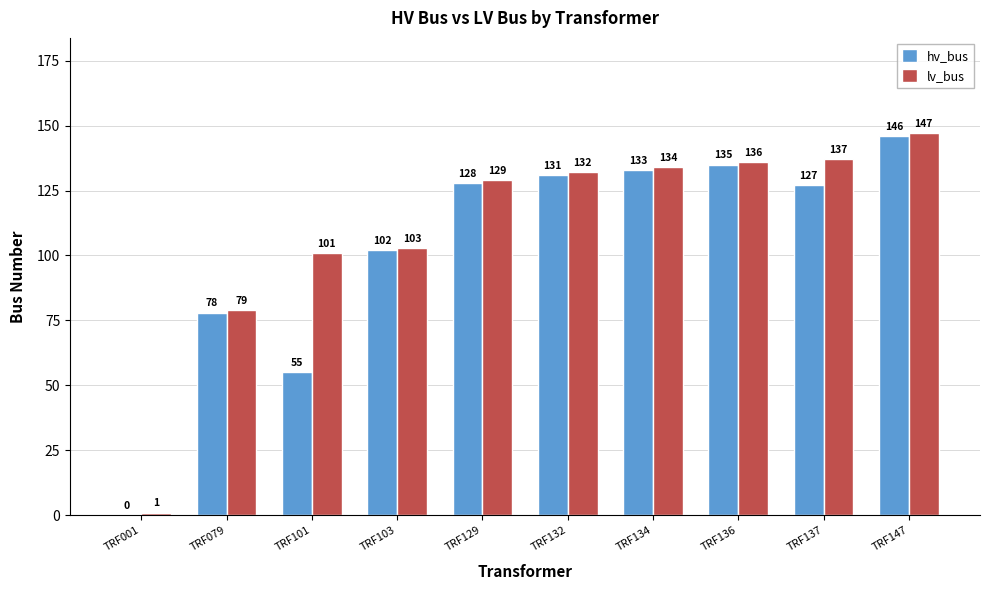

Read the hv_bus value at TRF129, to the nearest 50.

150